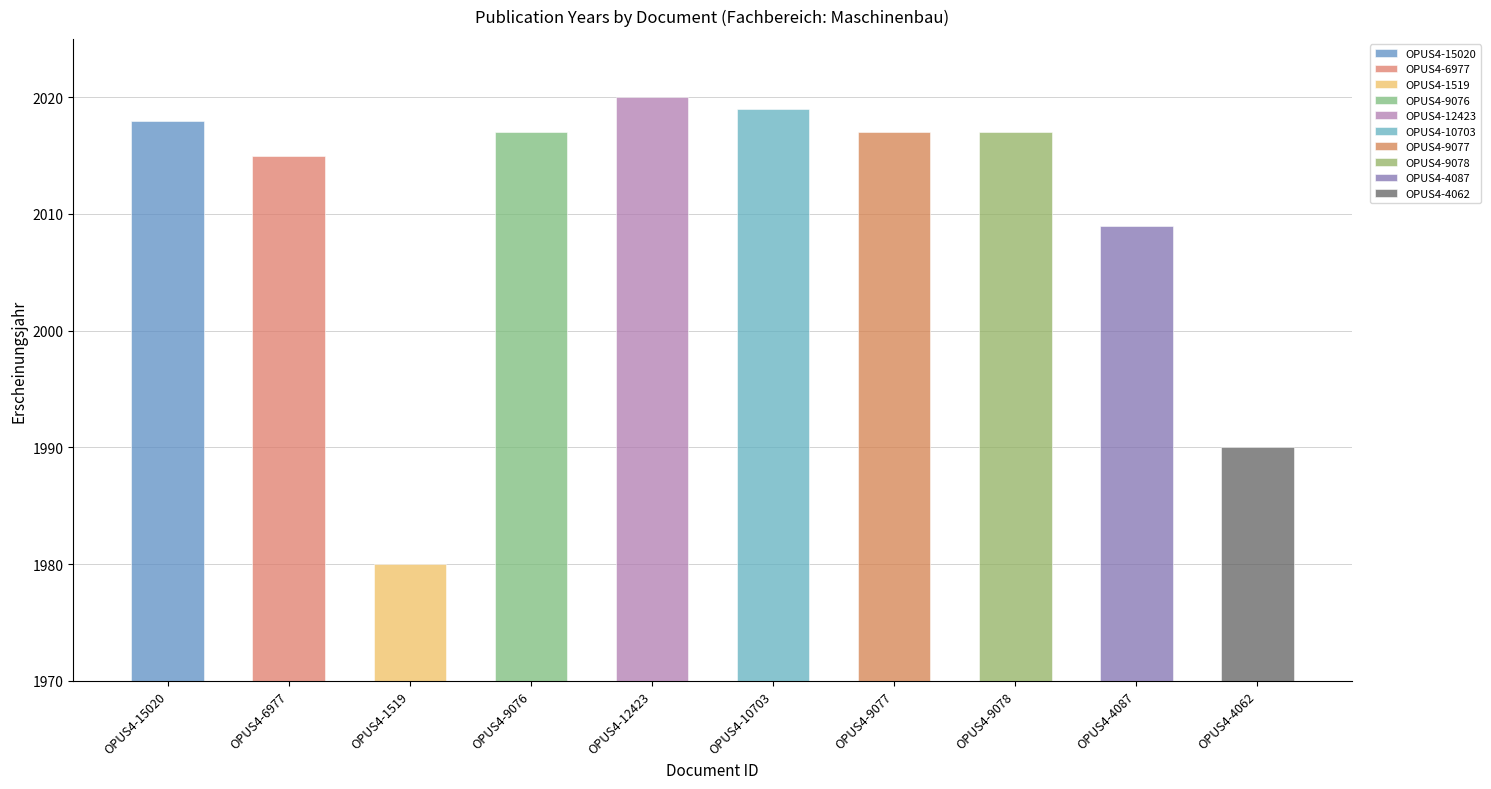

Approximately how many times larger is the value at OPUS4-1519 compared to OPUS4-15020?

1.0